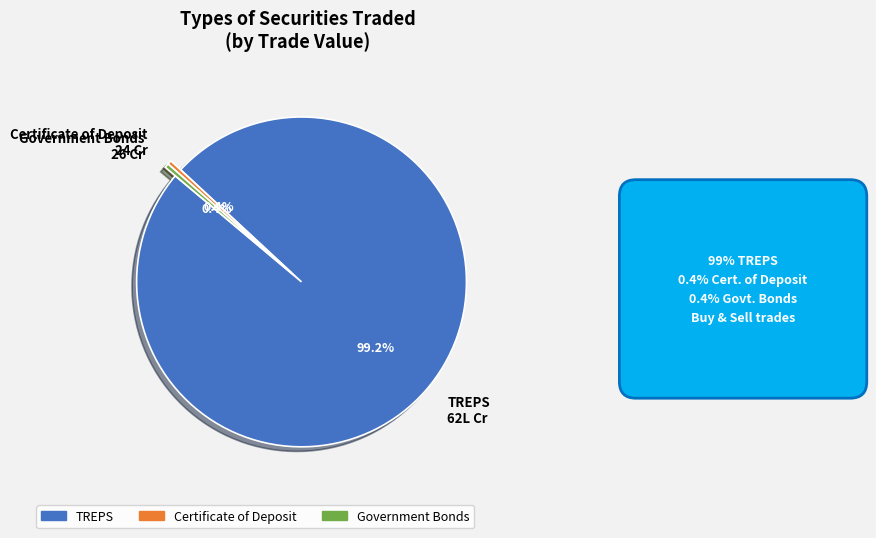

Is there a majority slice in this chart?

Yes